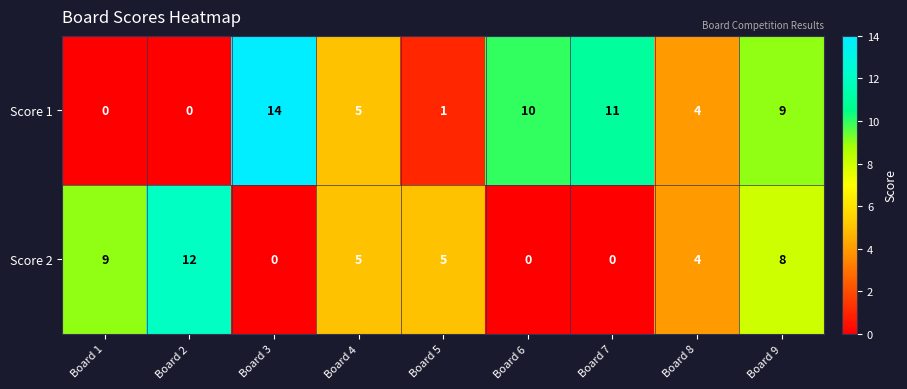

Reading left to right, what are all the values shown in this chart?

Score 1: 0	0	14	5	1	10	11	4	9
Score 2: 9	12	0	5	5	0	0	4	8